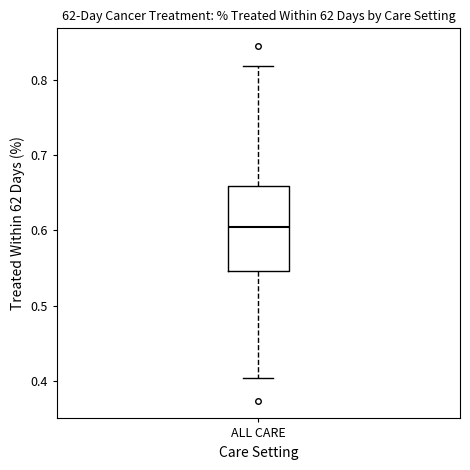

Where is the upper edge of the box for ALL CARE on the y-axis? The values are not printed on the chart, so give them approximately, as read against the axis.

0.66